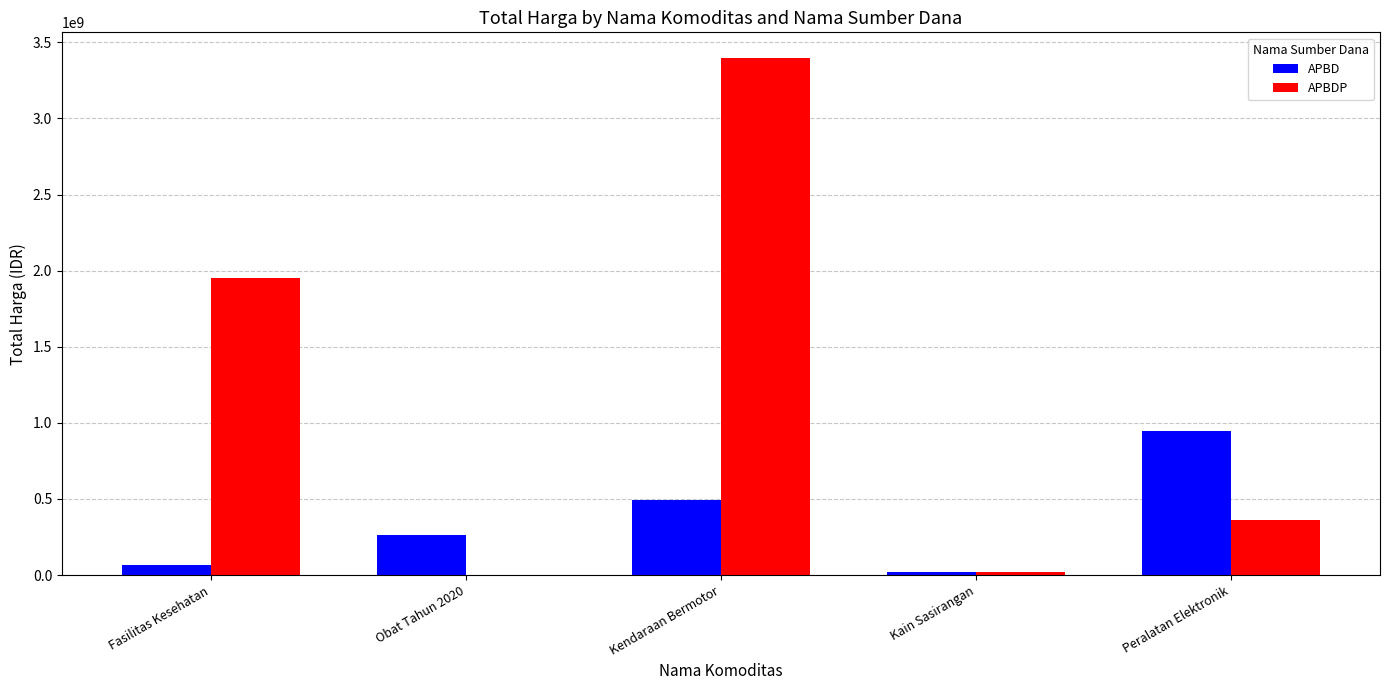

Which series changed the most between Kendaraan Bermotor and Peralatan Elektronik?

APBDP